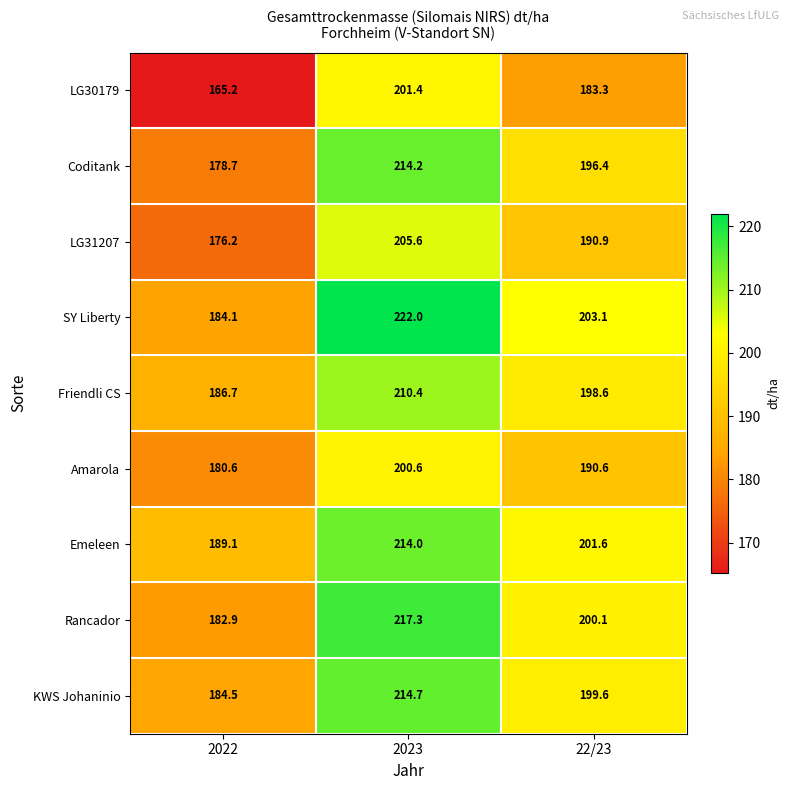

What is the approximate value of Amarola at 22/23?

190.6